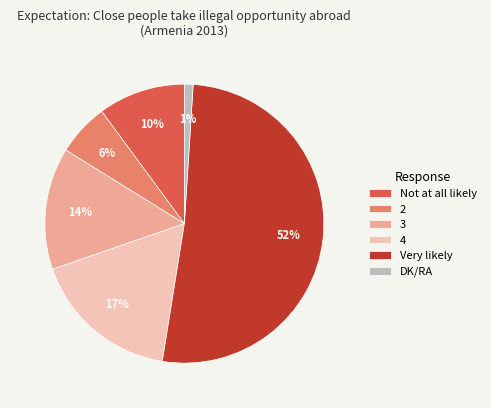

Which category has the smallest portion of the pie?

DK/RA